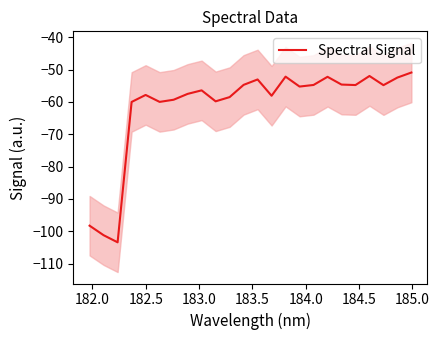

What is the difference between the maximum and minimum values?

52.5